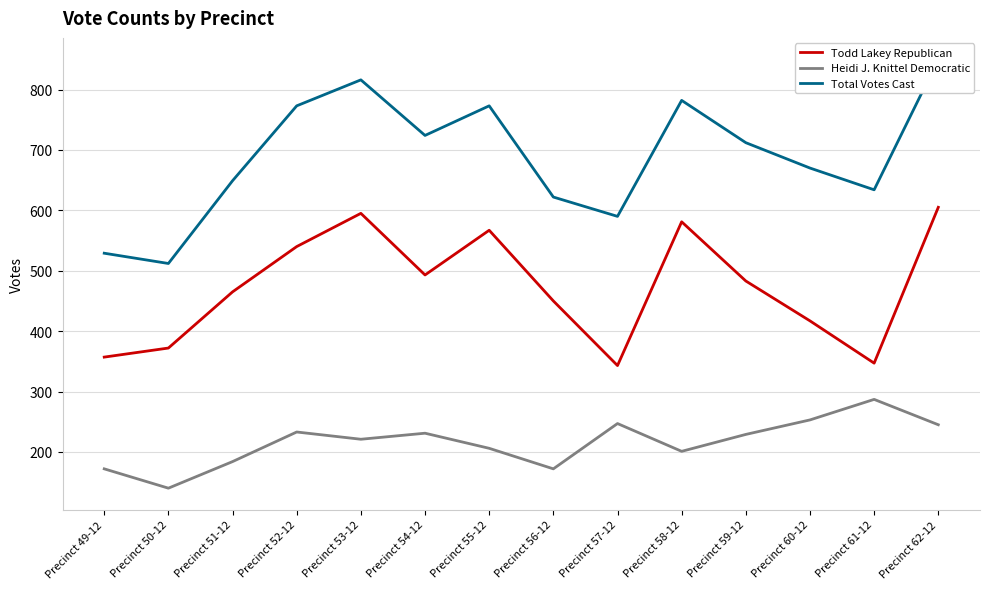

Does the chart display data point markers on the line(s)?

No